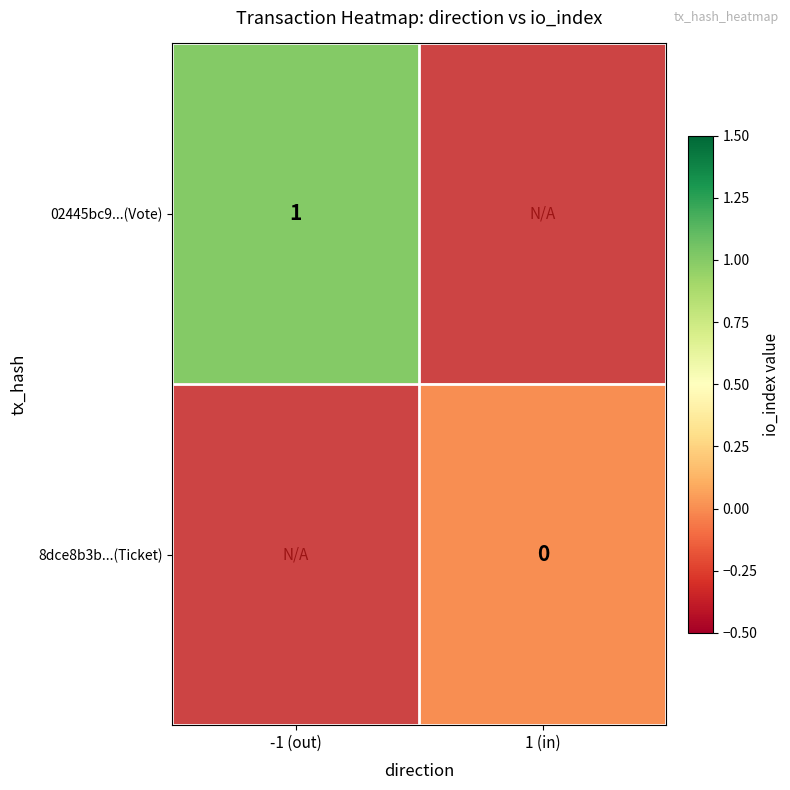

The 02445bc9...(Vote) series shows 0 at -1 (out). True or false?

False